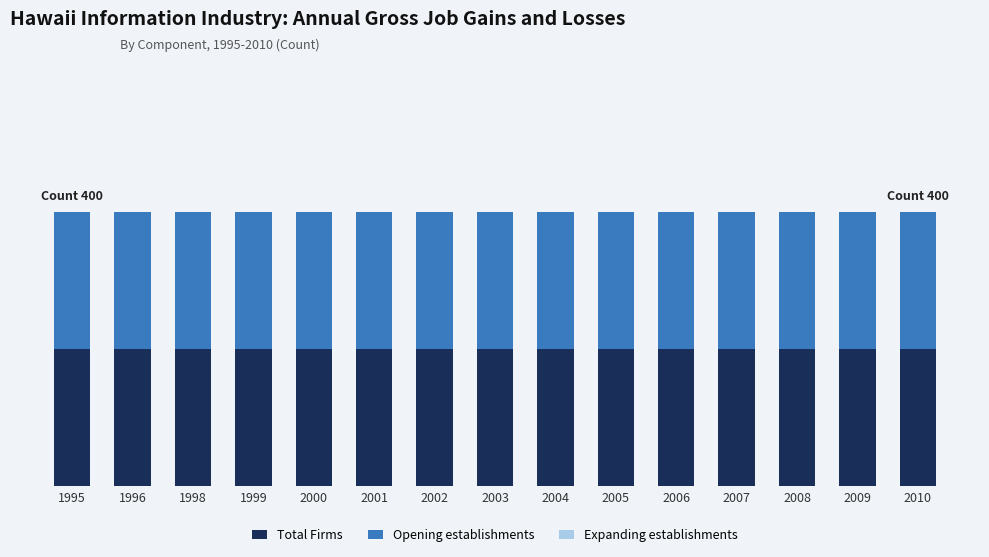

Which series has the largest total across all categories?

Total Firms